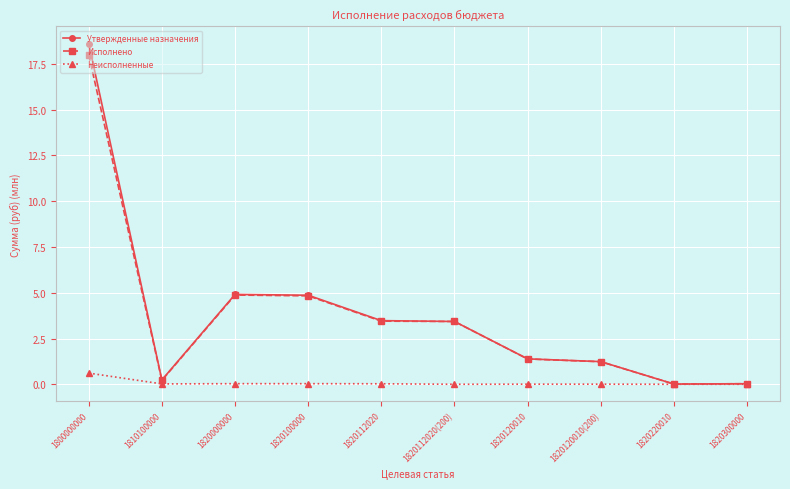

Is the value of Исполнено at 1820112020 greater than the value of Утвержденные назначения at 1800000000?

No